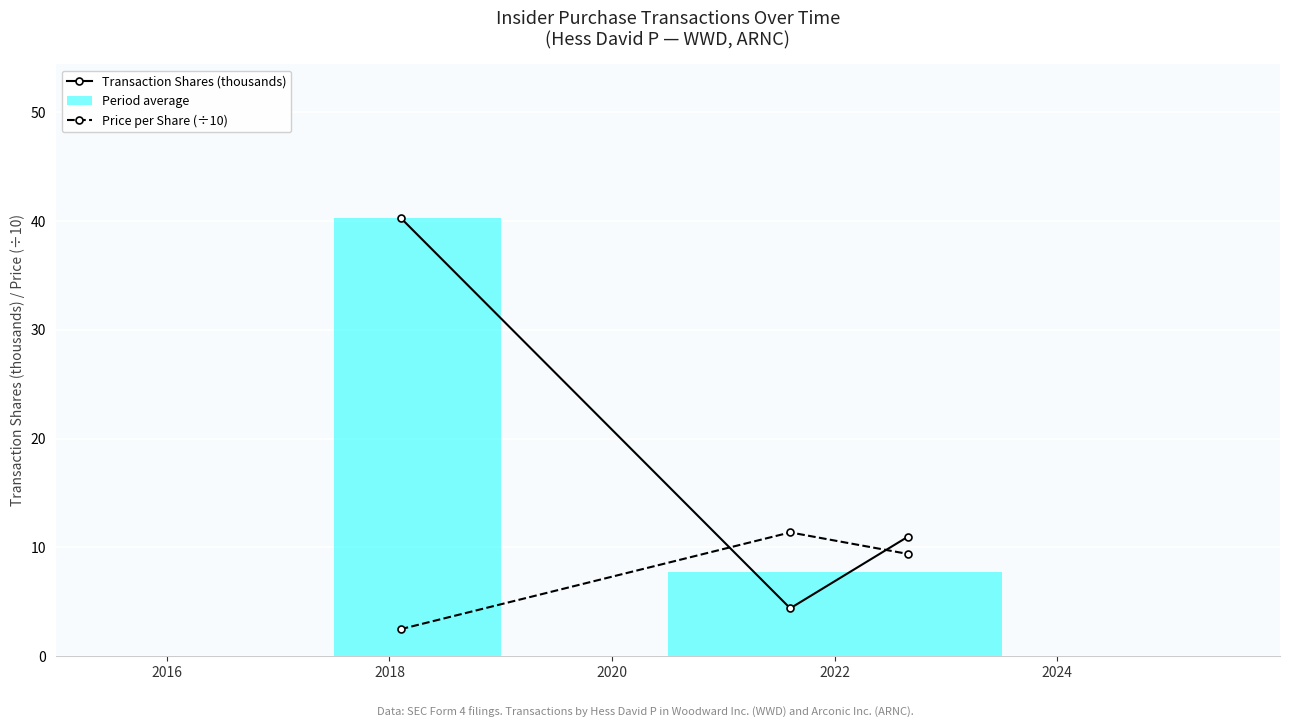

What is the maximum value for Price per Share (÷10)?

11.4